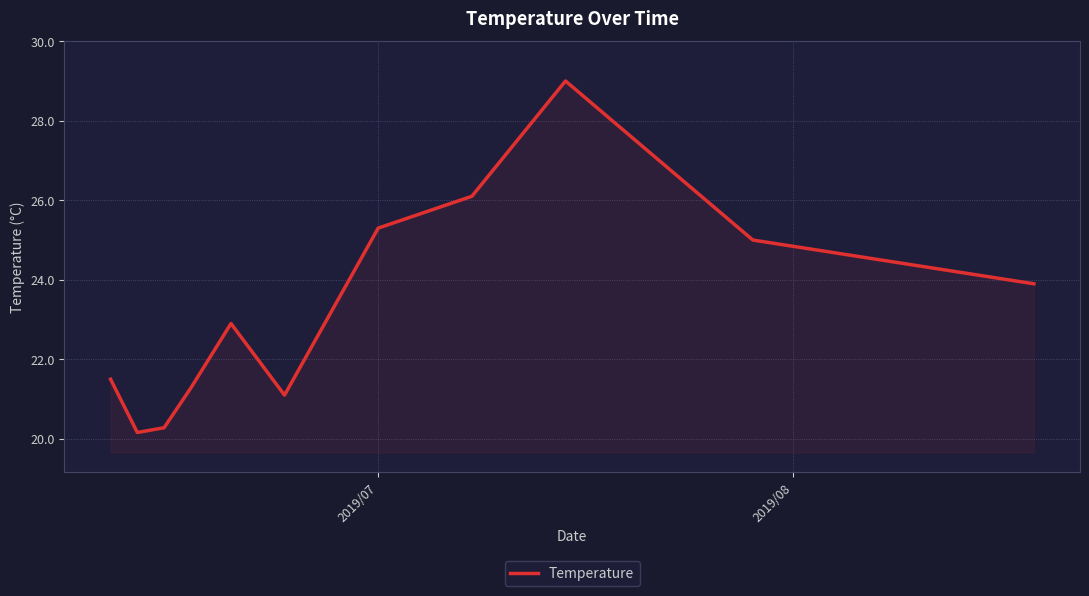

What is the maximum value shown in the chart?

29.0